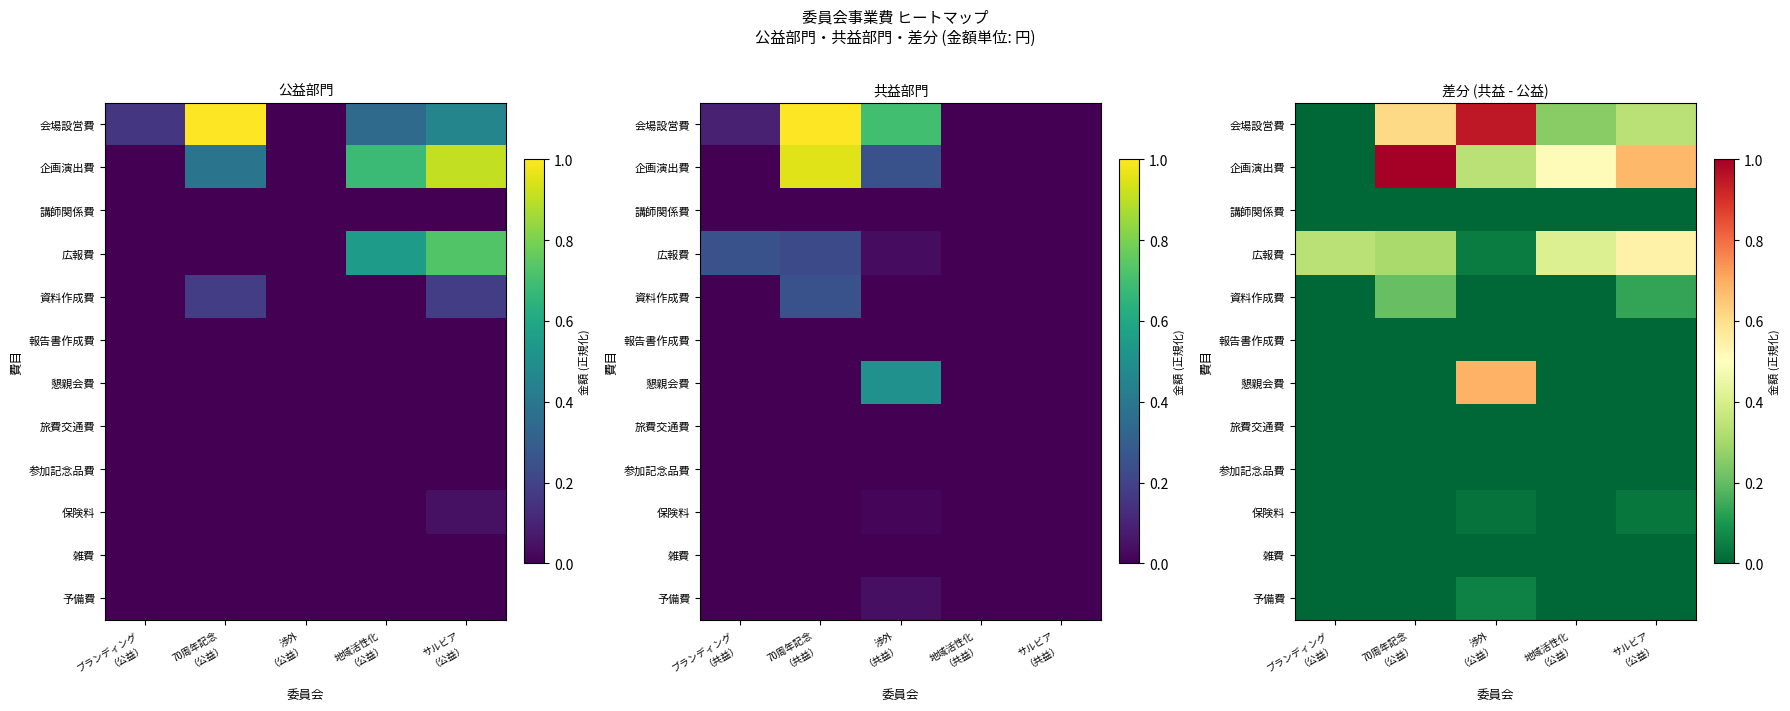

Between 70周年記念 （公益） and 地域活性化 （公益）, which series saw the biggest shift?

企画演出費